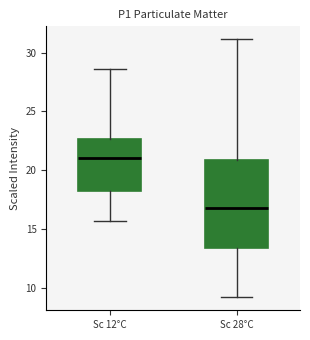

Reading left to right, transcribe this box plot: for each box, give where its median line is, the range the box spans, and where its two whiskers end, as read against the y-axis. The values are not printed on the chart, so give them approximately, as read against the axis.

Sc 12°C: median 21.0, box 18.0 to 22.5, whiskers 15.5 to 28.5
Sc 28°C: median 17.0, box 13.5 to 21.0, whiskers 9.0 to 31.0